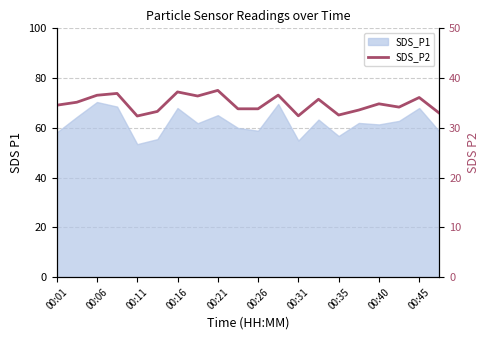

What is the value of the 2nd point from the left?

35.1